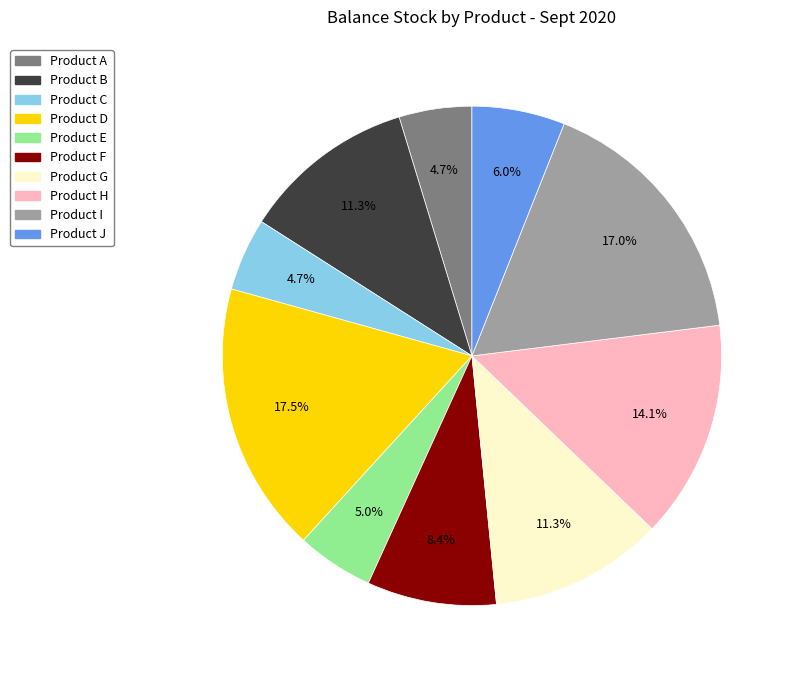

What percentage is the Product F slice, to the nearest percent?

8%